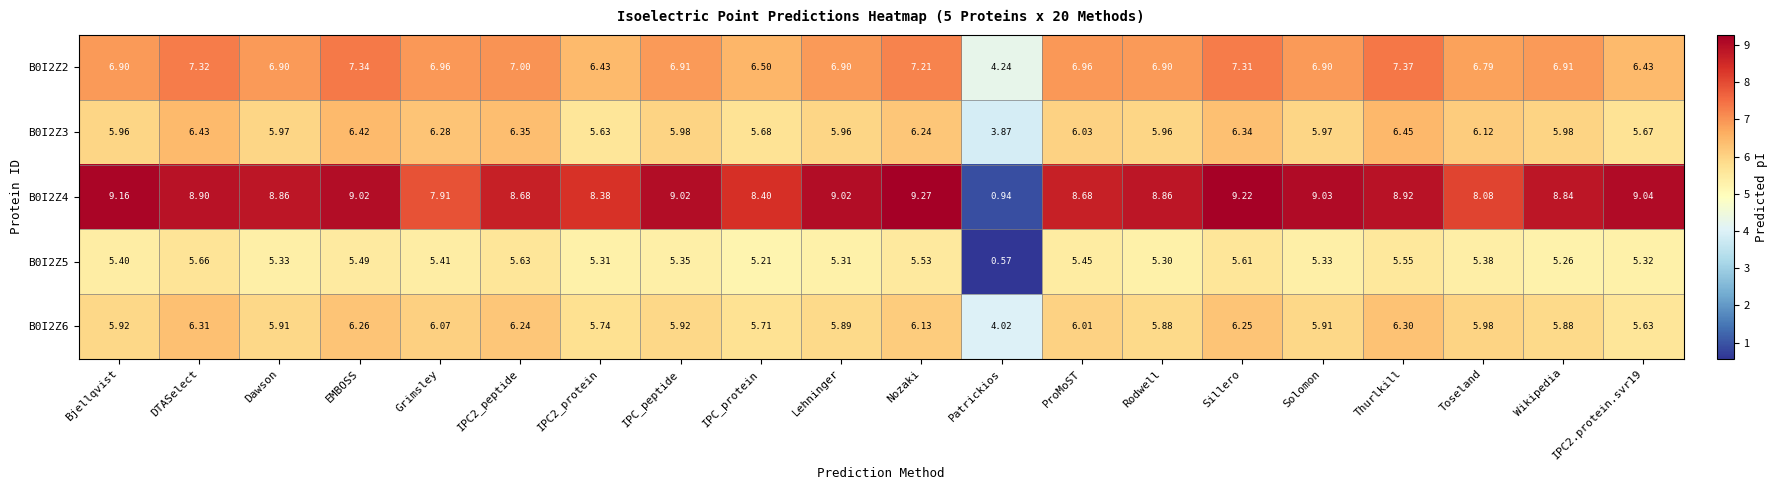

How many categories are shown in the chart?

20